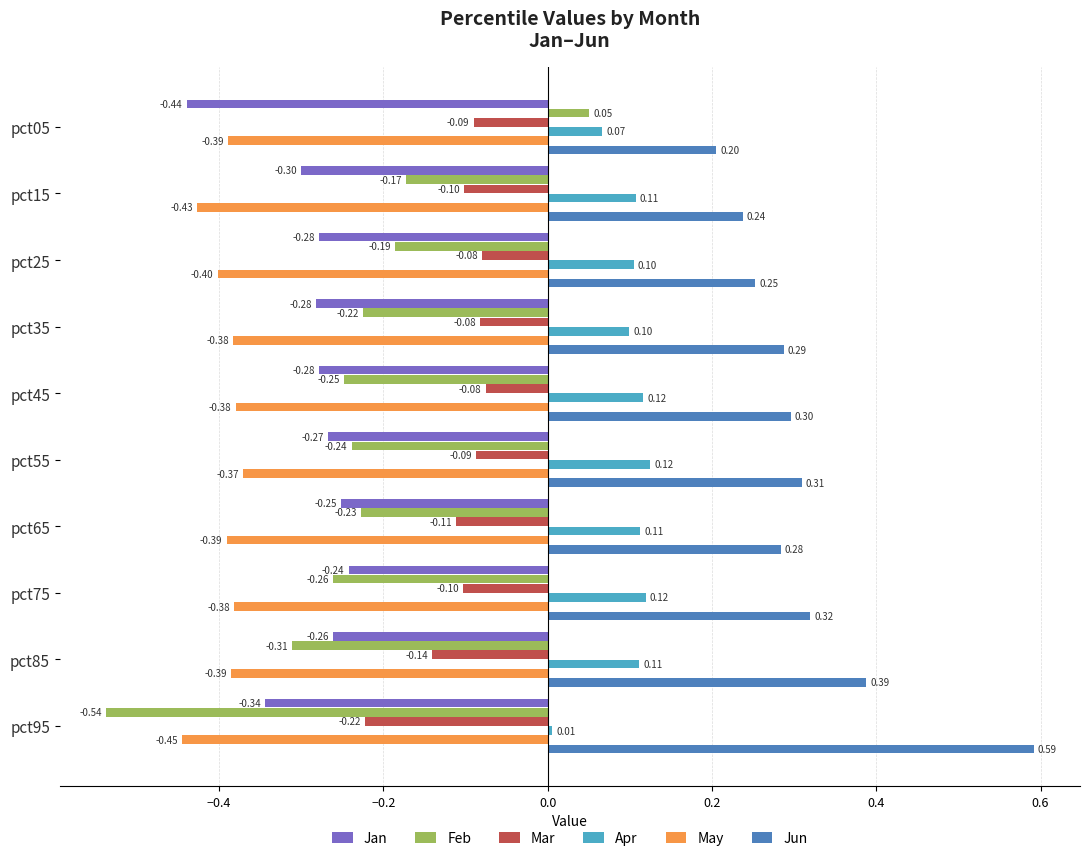

Is the value of May at pct15 greater than the value of Jan at pct35?

No